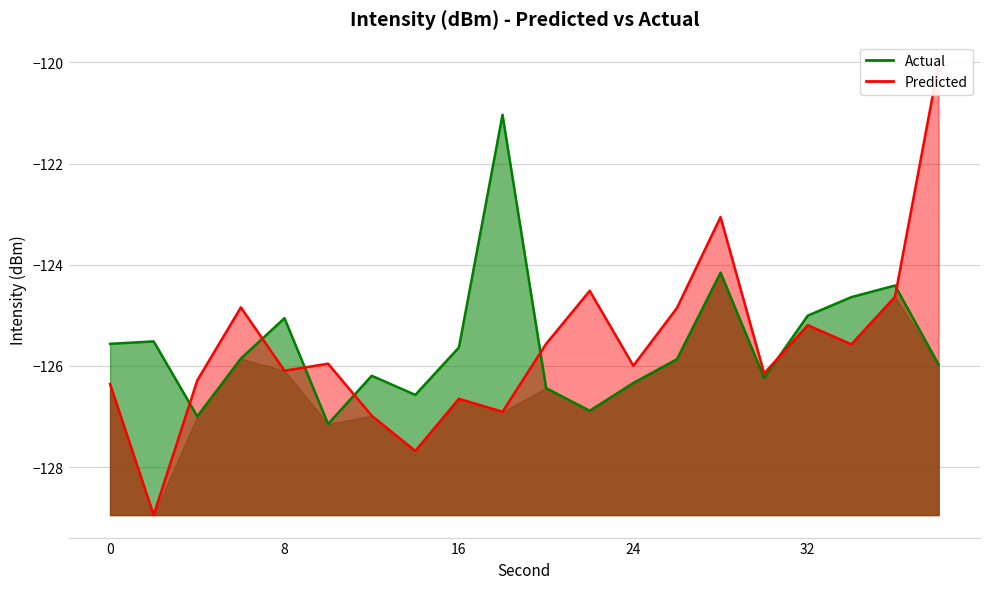

What is the value of the Predicted point at the 6th from the left?

-126.0